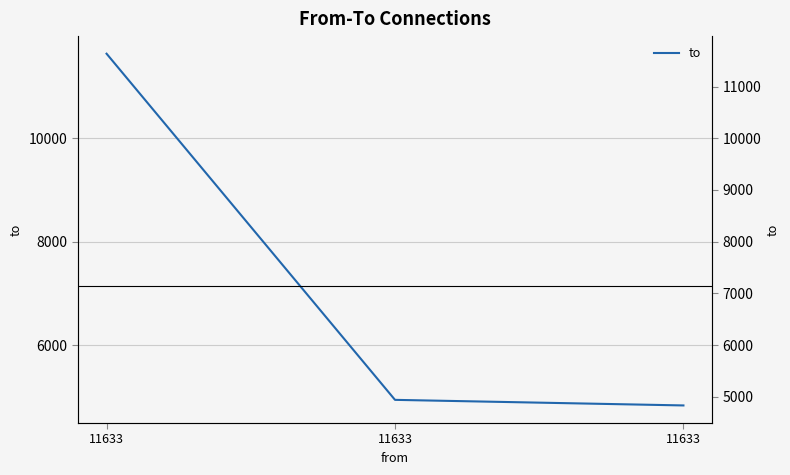

Is it true that the value at 11633 is 4834?

True